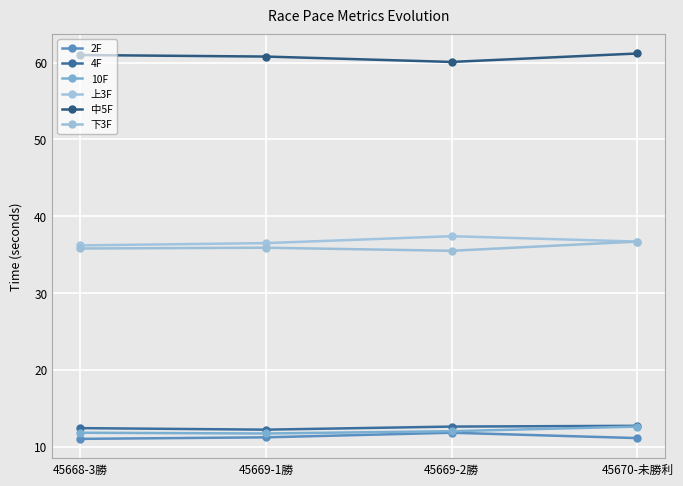

What is the label of the 2nd point from the left?

45669-1勝